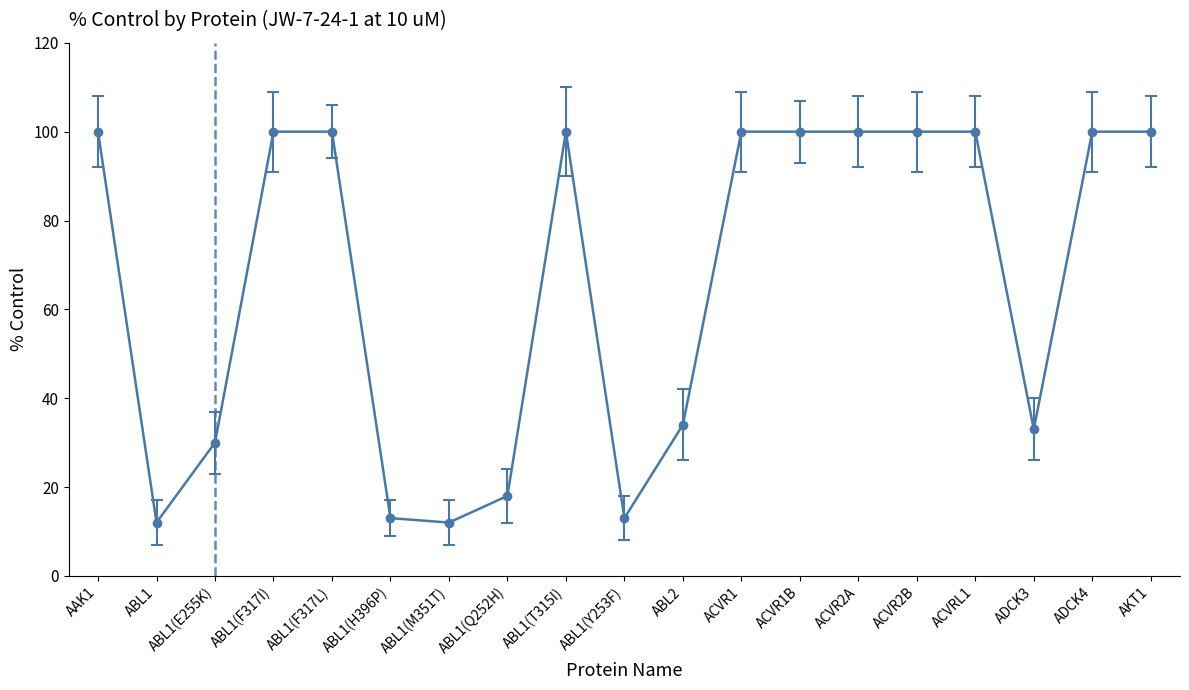

What is the difference between the values at ADCK4 and ABL1(H396P)?

87